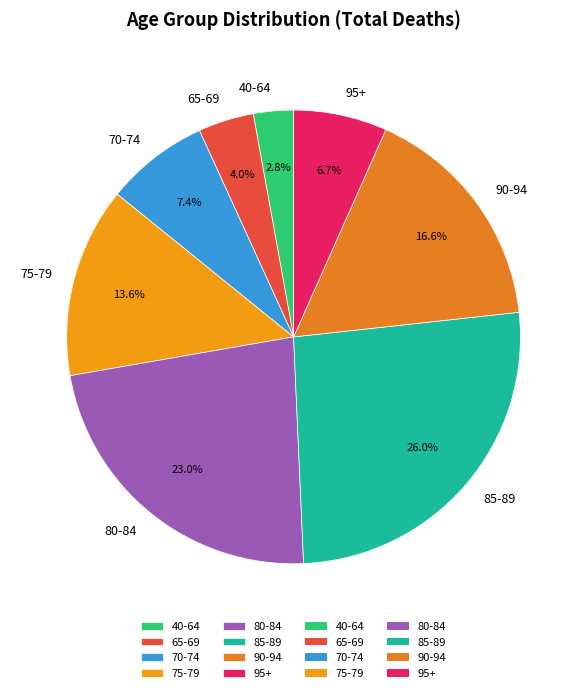

What percentage is NOT represented by 85-89?

74.0%